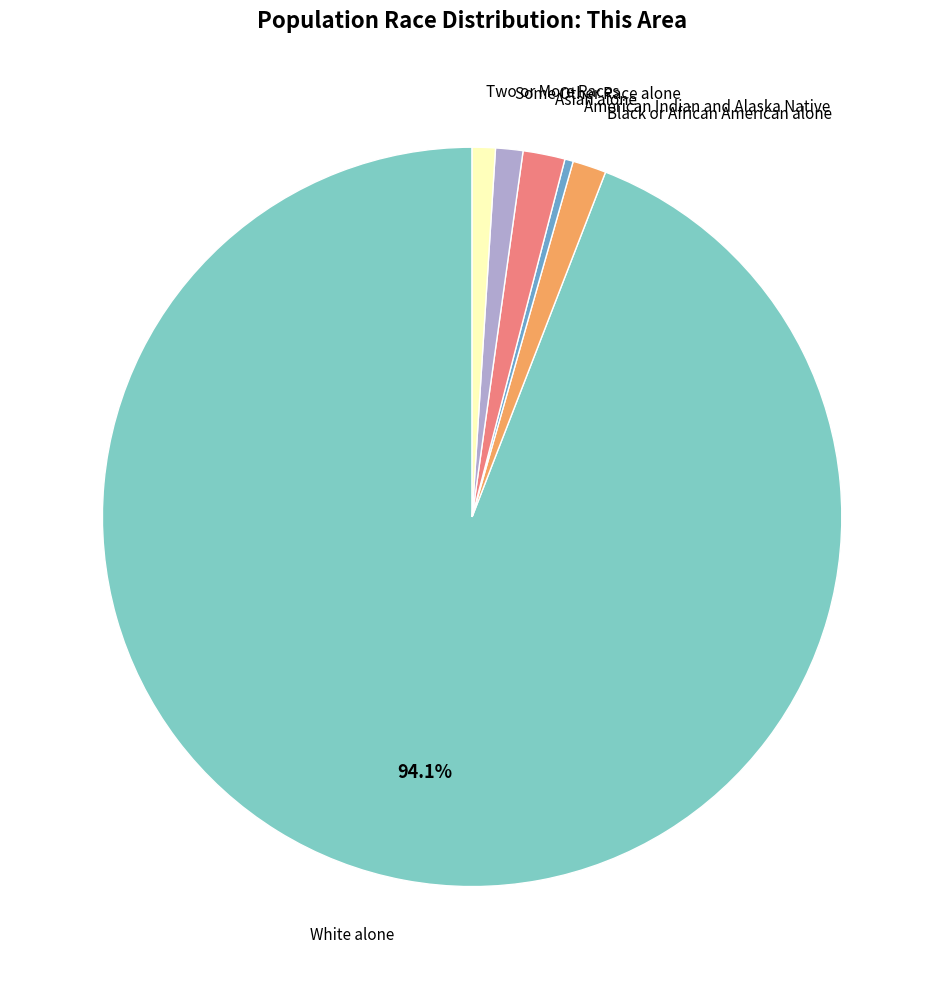

To the nearest percent, what is the difference between the largest and smallest slice percentages?

94%